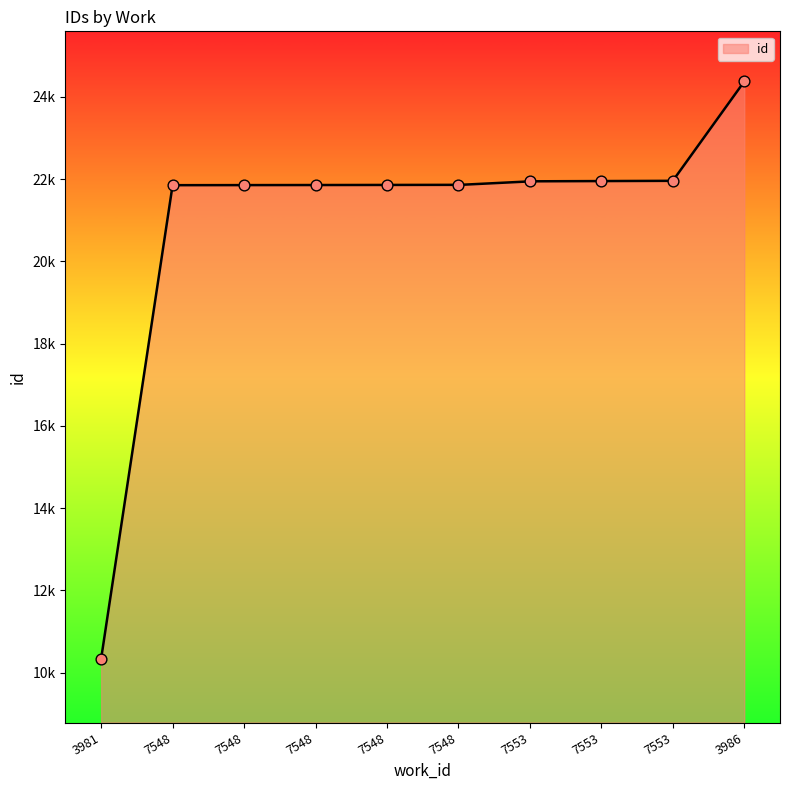

Between 7548 and 3986, which is larger?

3986